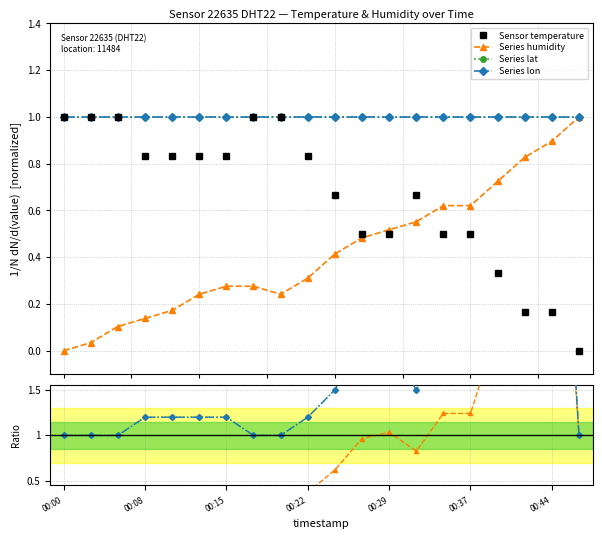

After their last crossing, which series has the higher values: humidity or temperature?

humidity